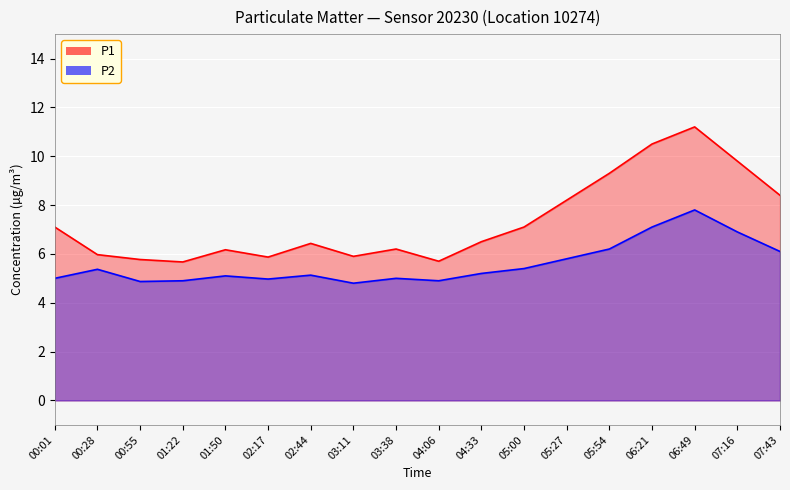

Reading left to right, extract all data points from this chart.

P1: 00:01=7.1	00:28=6.0	00:55=5.8	01:22=5.7	01:50=6.2	02:17=5.9	02:44=6.4	03:11=5.9	03:38=6.2	04:06=5.7	04:33=6.5	05:00=7.1	05:27=8.2	05:54=9.3	06:21=10.5	06:49=11.2	07:16=9.8	07:43=8.4
P2: 00:01=5.0	00:28=5.4	00:55=4.9	01:22=4.9	01:50=5.1	02:17=5.0	02:44=5.1	03:11=4.8	03:38=5.0	04:06=4.9	04:33=5.2	05:00=5.4	05:27=5.8	05:54=6.2	06:21=7.1	06:49=7.8	07:16=6.9	07:43=6.1